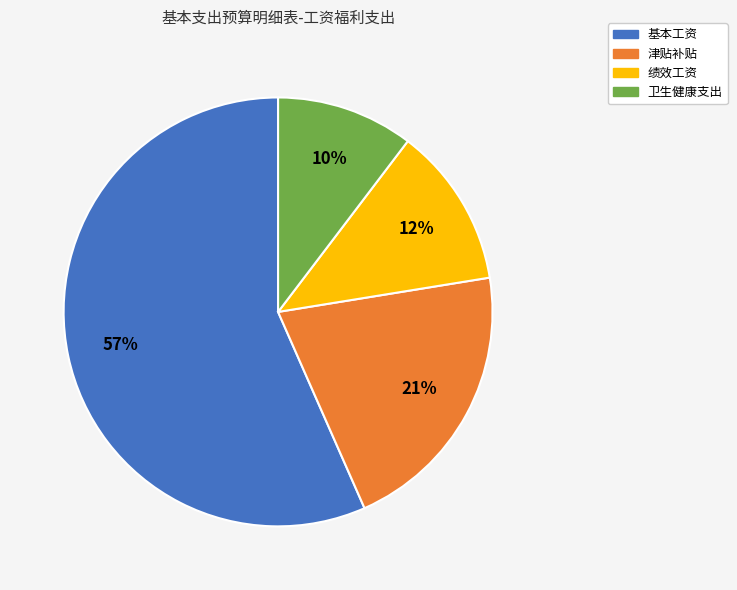

Combined, do 津贴补贴 and 卫生健康支出 account for over 50%?

No